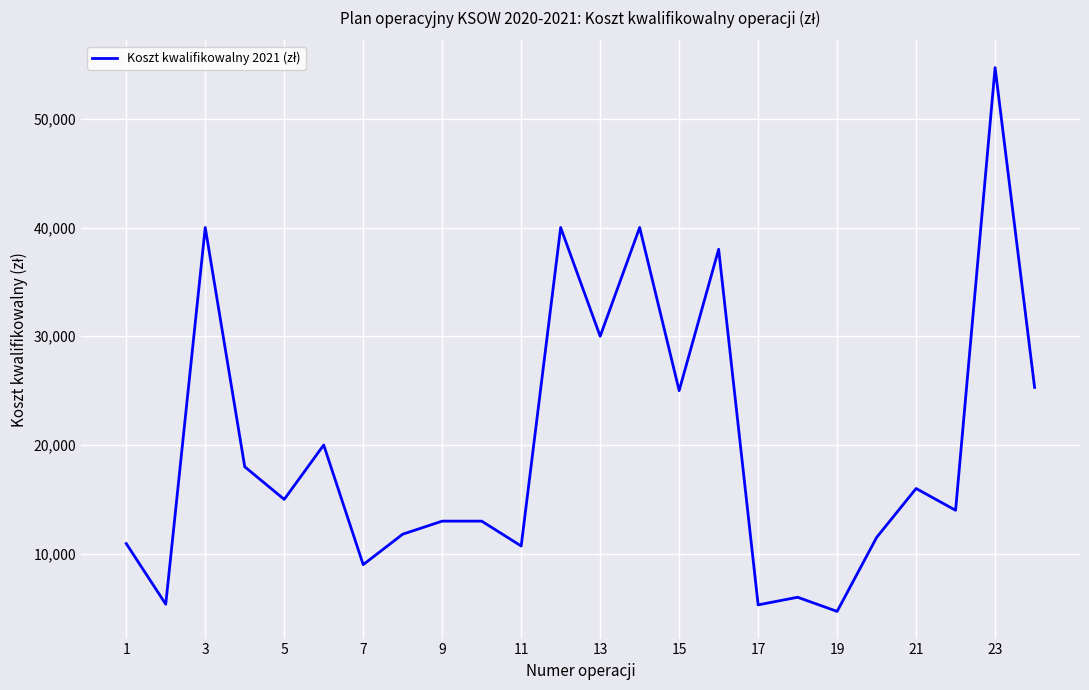

What is the difference between the second highest and second lowest values?

34700.0